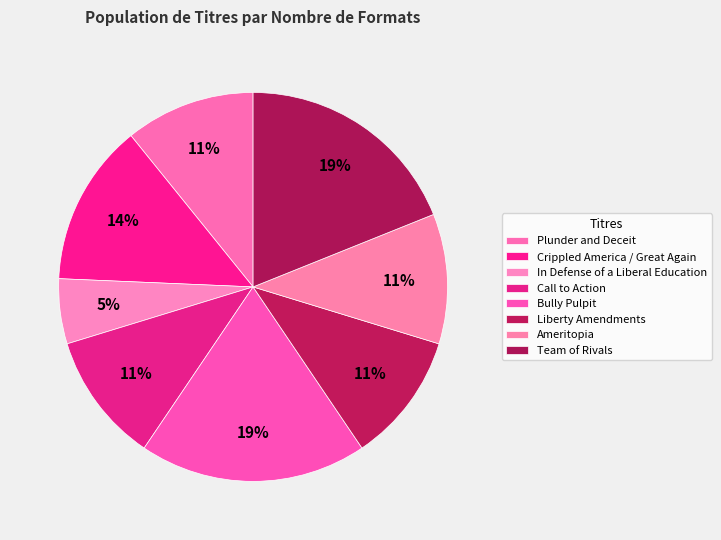

True or false: Crippled America / Great Again accounts for 21% of the total.

False